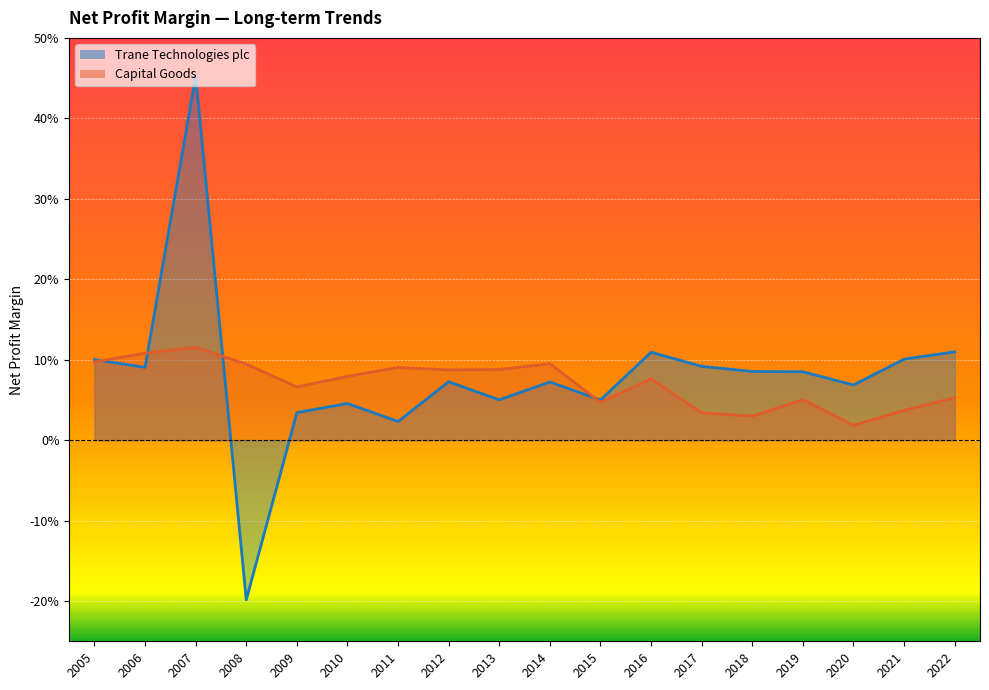

In Capital Goods, how many points are higher than both neighbors (excluding endpoints)?

5